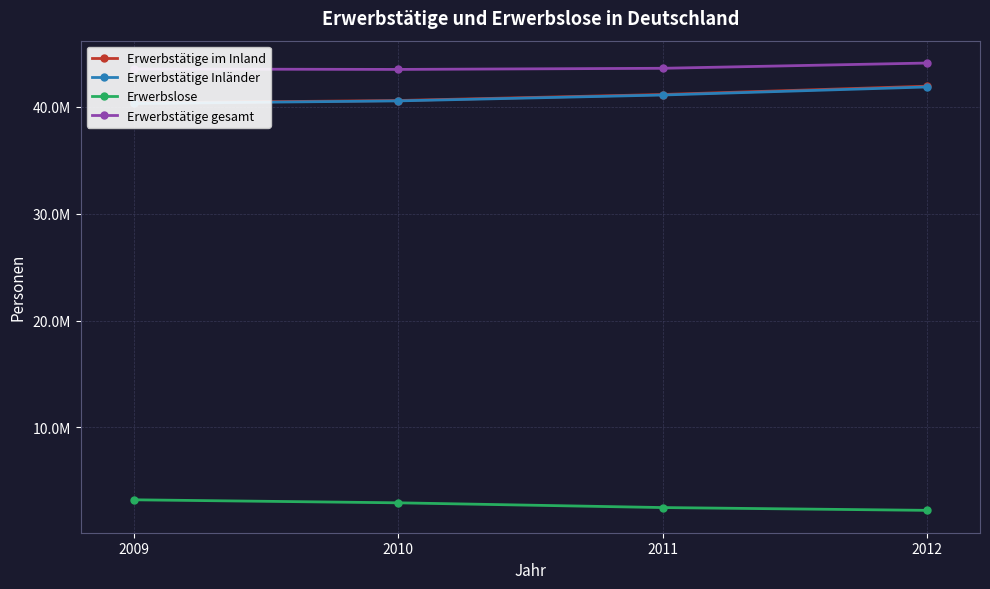

True or false: Erwerbstätige Inländer has more than 1 interior local peaks.

False